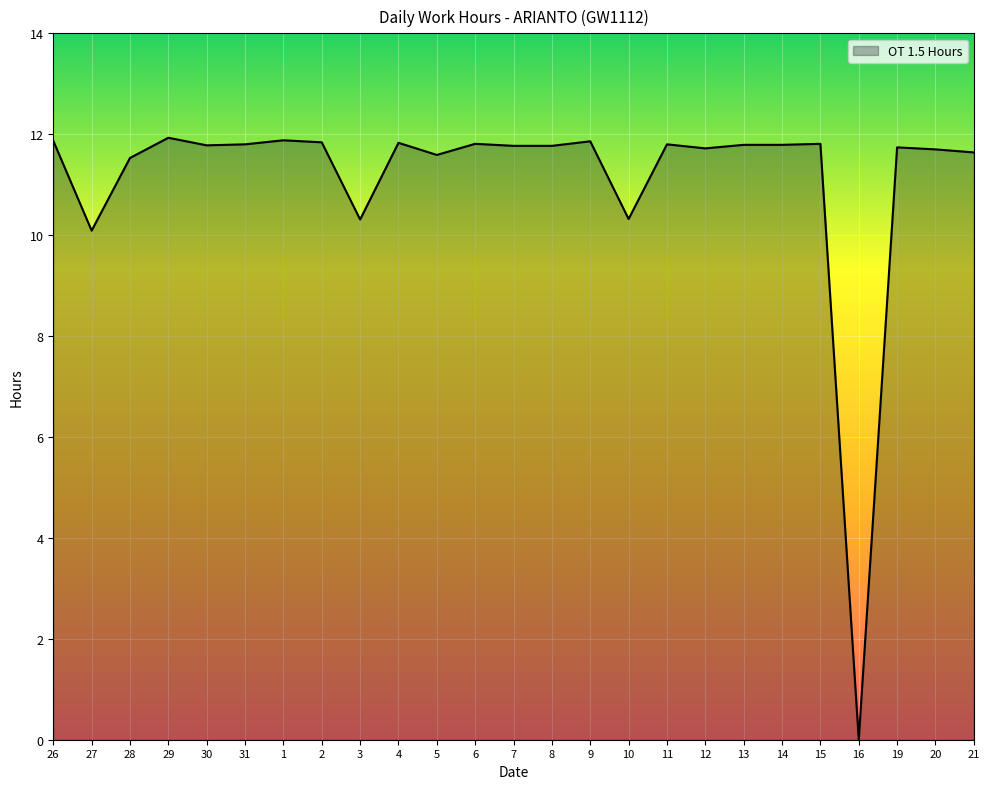

What is the difference between the maximum and second lowest values?

1.8